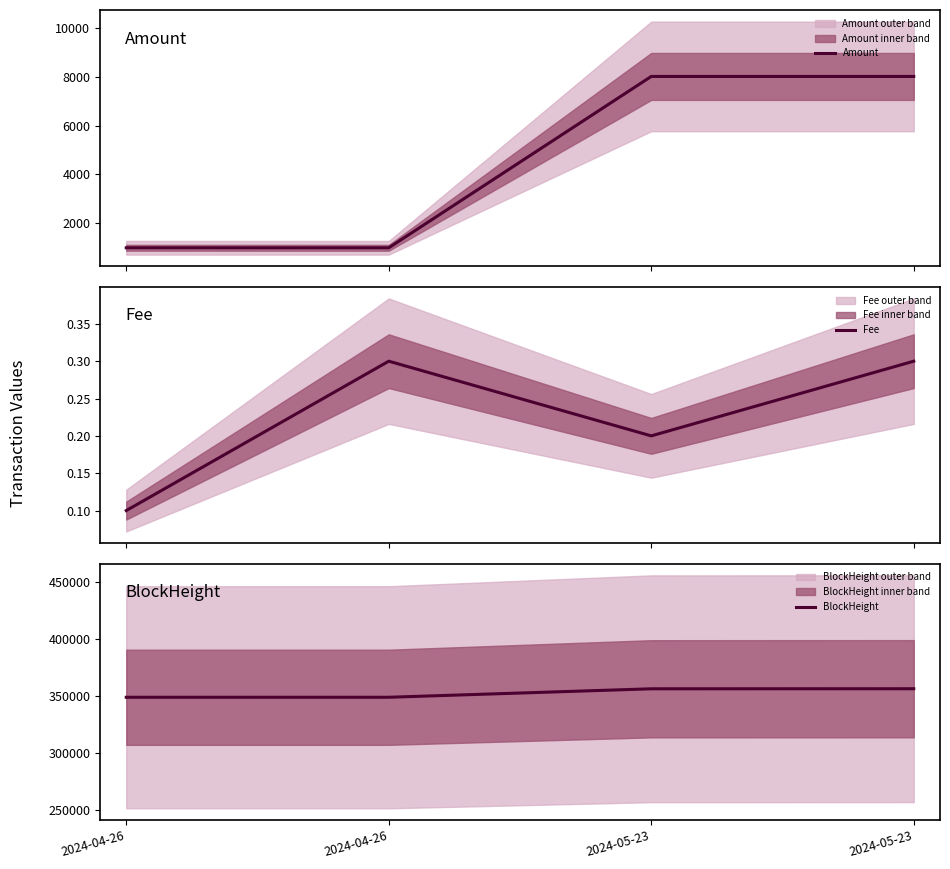

What is the difference between the second highest and minimum values in the Fee series?

0.2